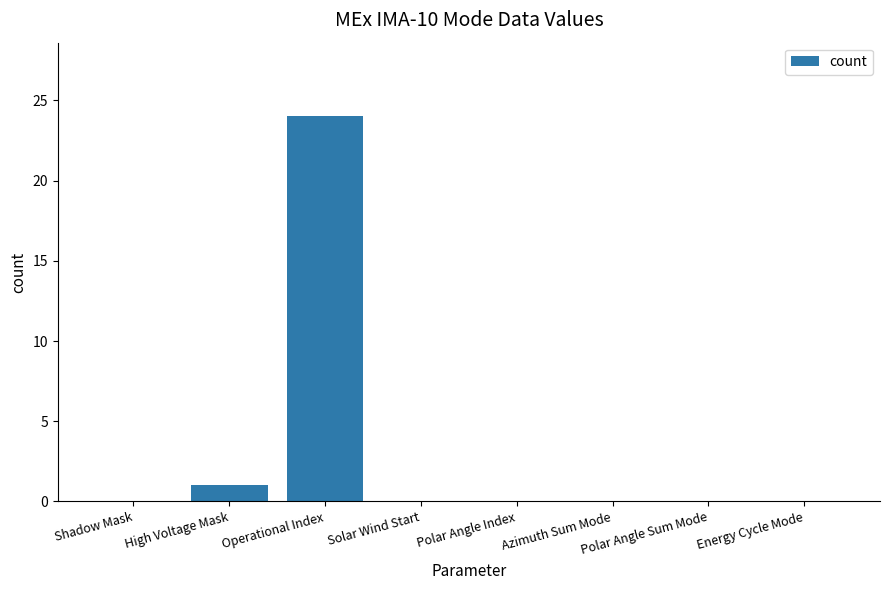

What is the greatest value displayed?

24